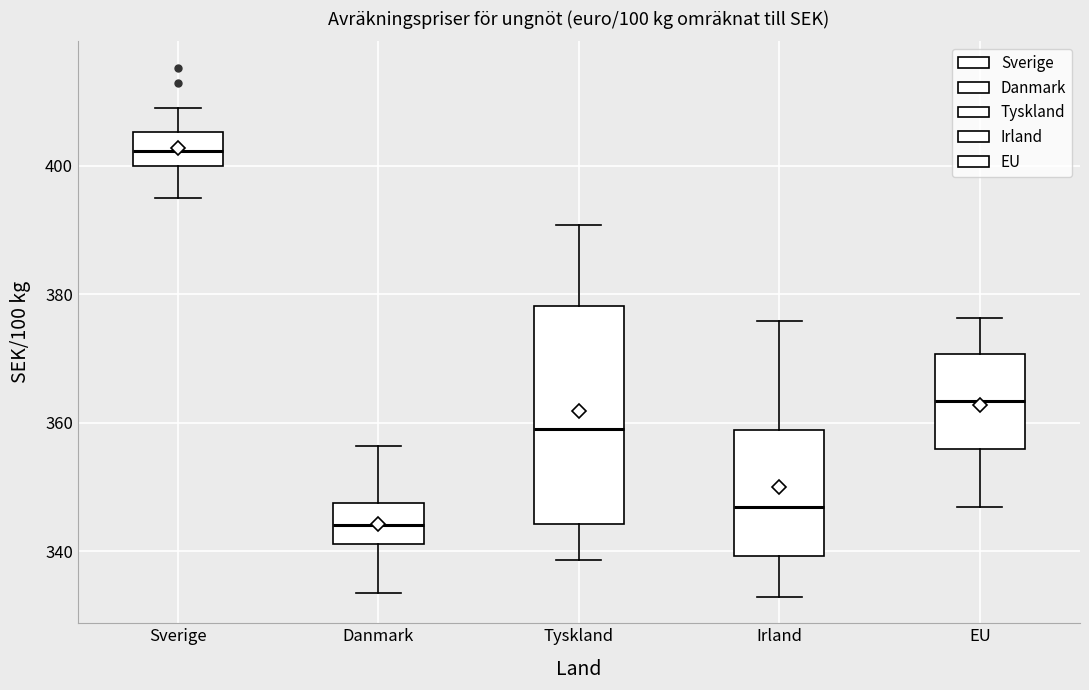

Reading left to right, transcribe this box plot: for each box, give where its median line is, the range the box spans, and where its two whiskers end, as read against the y-axis. The values are not printed on the chart, so give them approximately, as read against the axis.

Sverige: median 402, box 400 to 406, whiskers 396 to 408
Danmark: median 344, box 342 to 348, whiskers 334 to 356
Tyskland: median 360, box 344 to 378, whiskers 338 to 390
Irland: median 346, box 340 to 358, whiskers 332 to 376
EU: median 364, box 356 to 370, whiskers 346 to 376